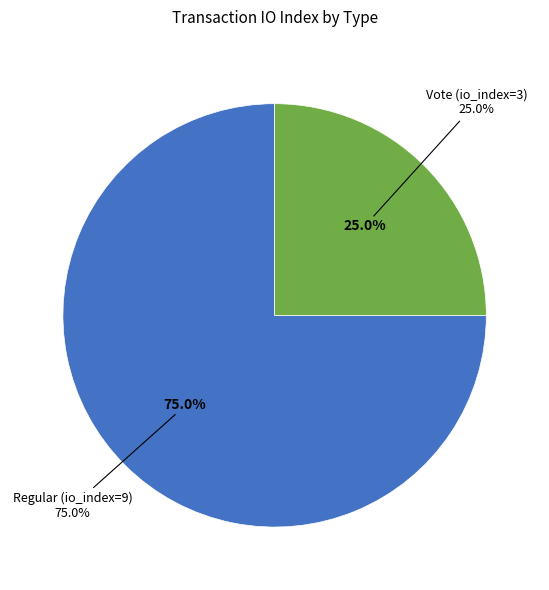

Is it true that Vote (io_index=3) is 15% of the pie?

False